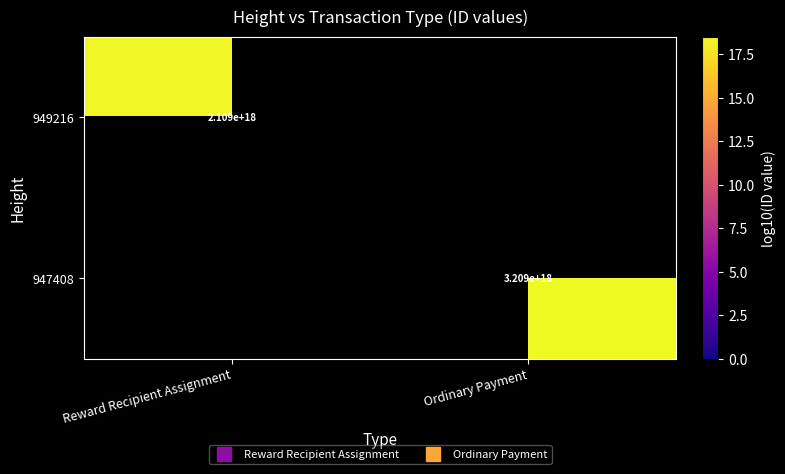

What is the difference between the 947408 values at Reward Recipient Assignment and Ordinary Payment?

18.5